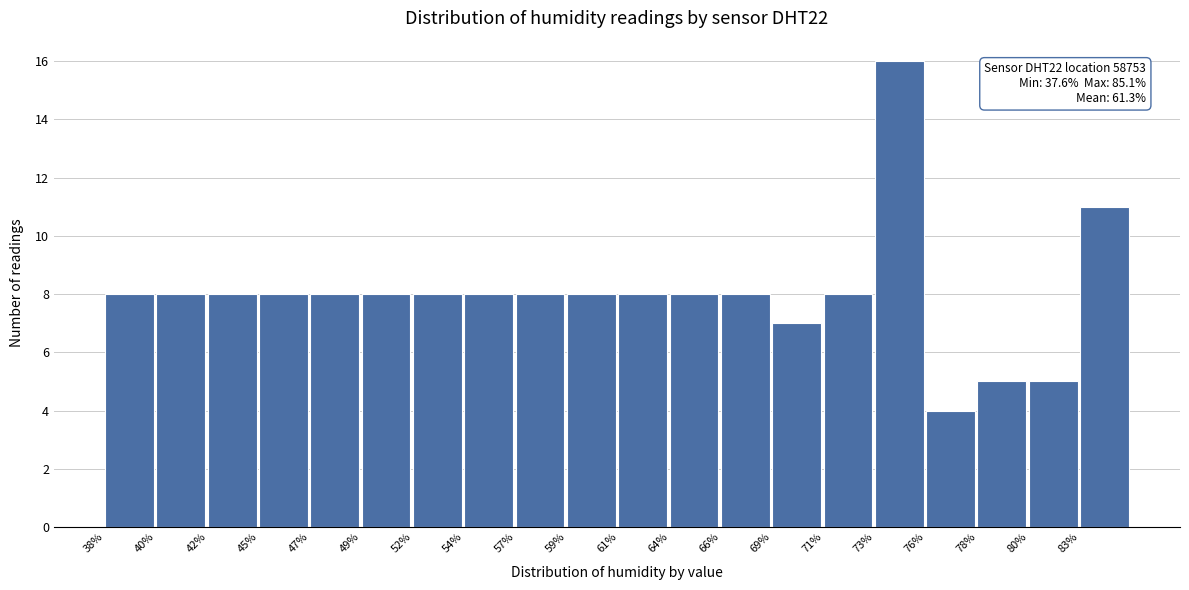

Which range on the x-axis has the tallest bar?

73.5 to 75.5